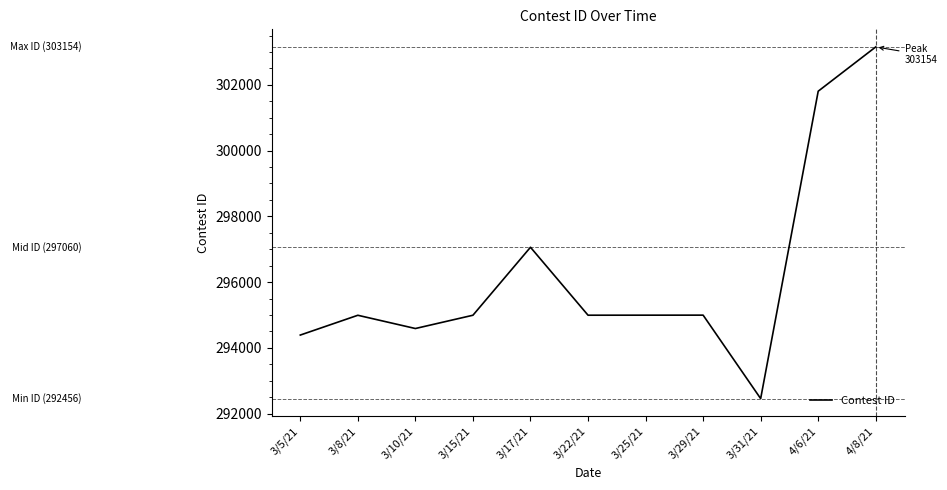

What is the approximate value at 3/31/21?

292456